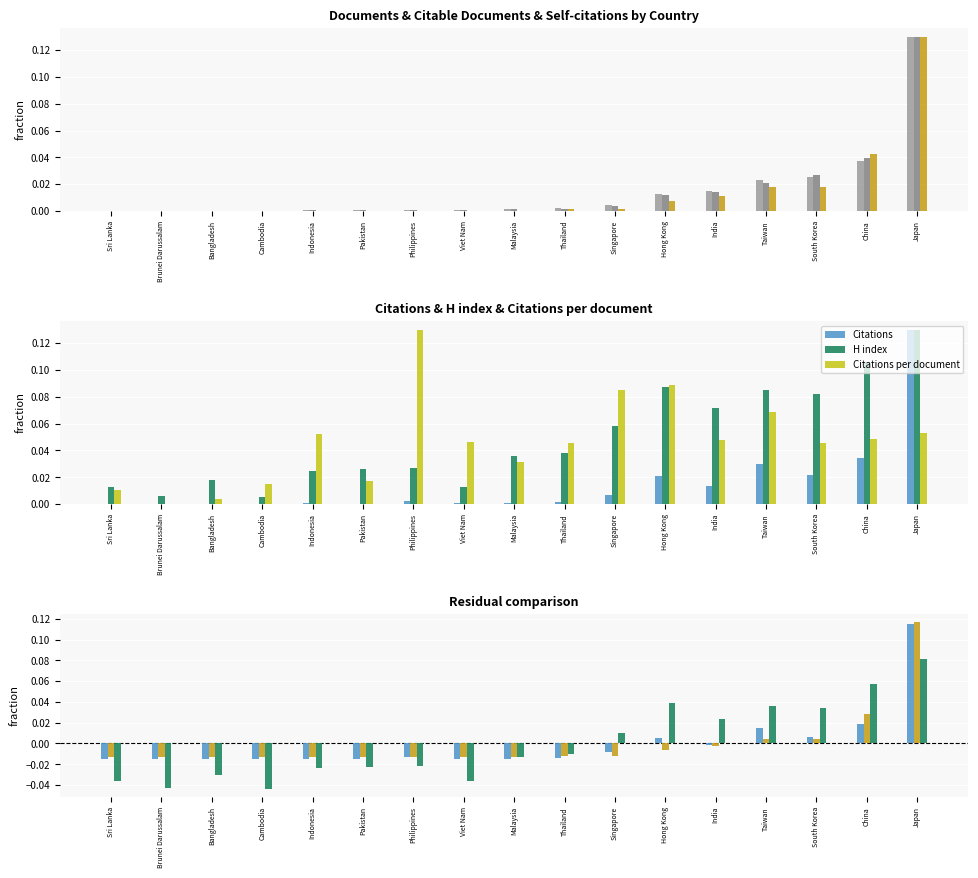

How many values in H index are above zero?

7